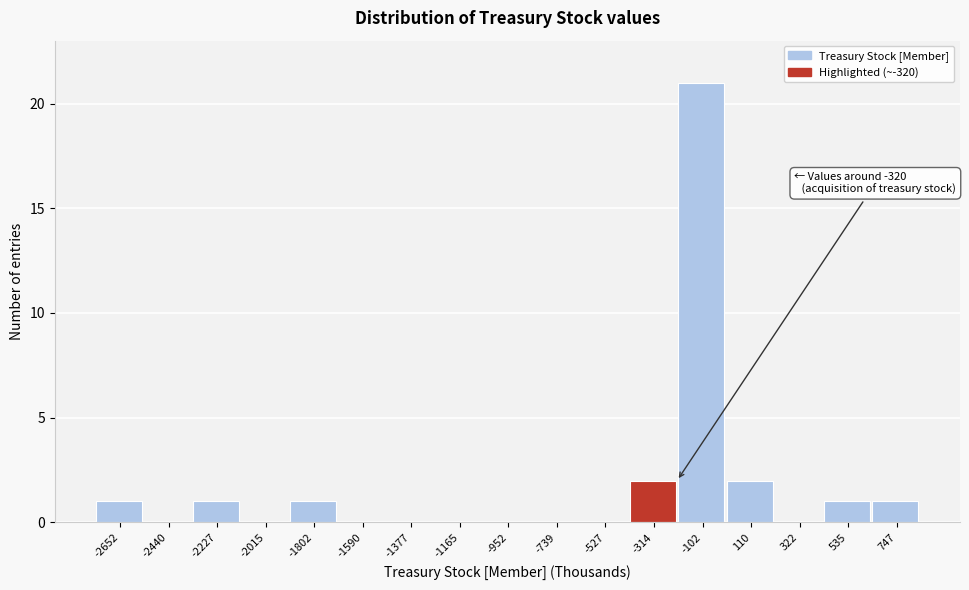

Which range on the x-axis has the tallest bar?

-200 to 0